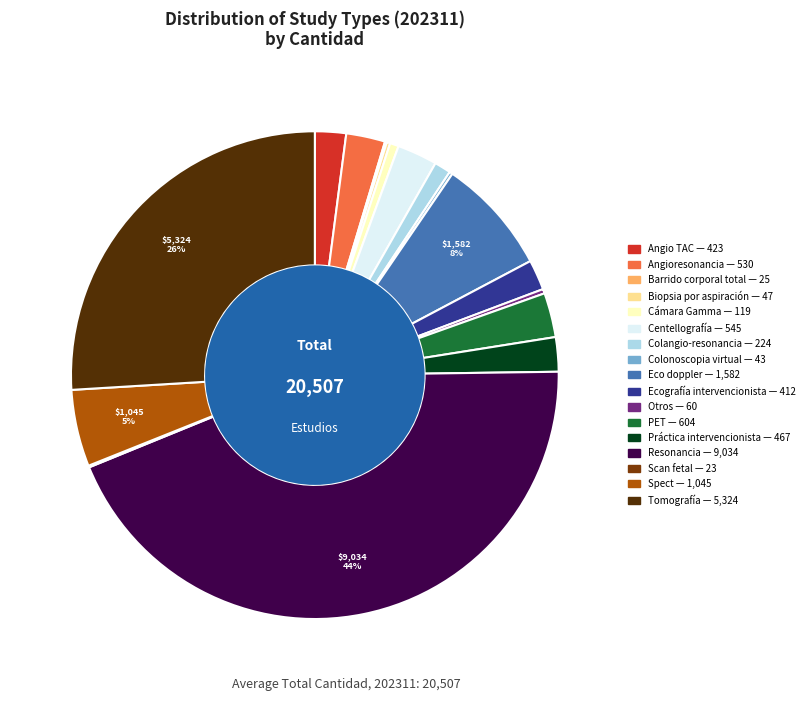

To the nearest percent, what is the average slice percentage?

6%